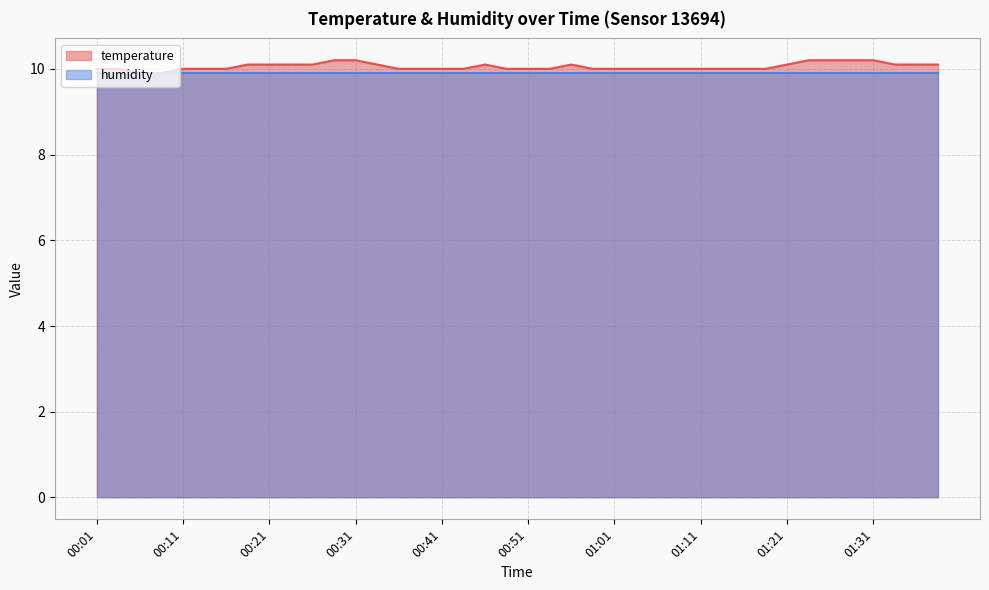

Which category has the highest value across all series?

00:29